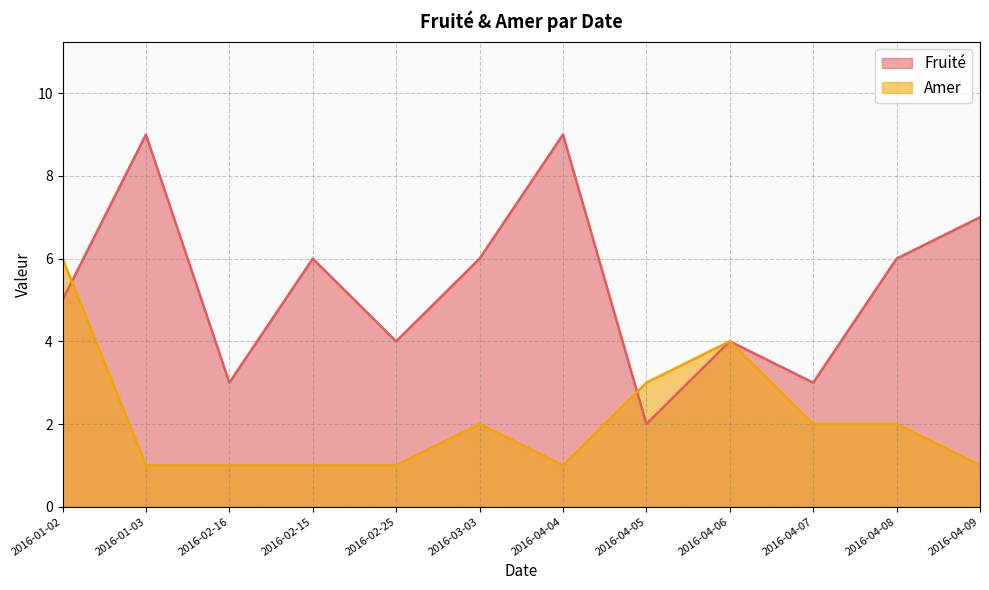

Reading left to right, transcribe all the data shown in this chart.

Fruité: 5	9	3	6	4	6	9	2	4	3	6	7
Amer: 6	1	1	1	1	2	1	3	4	2	2	1